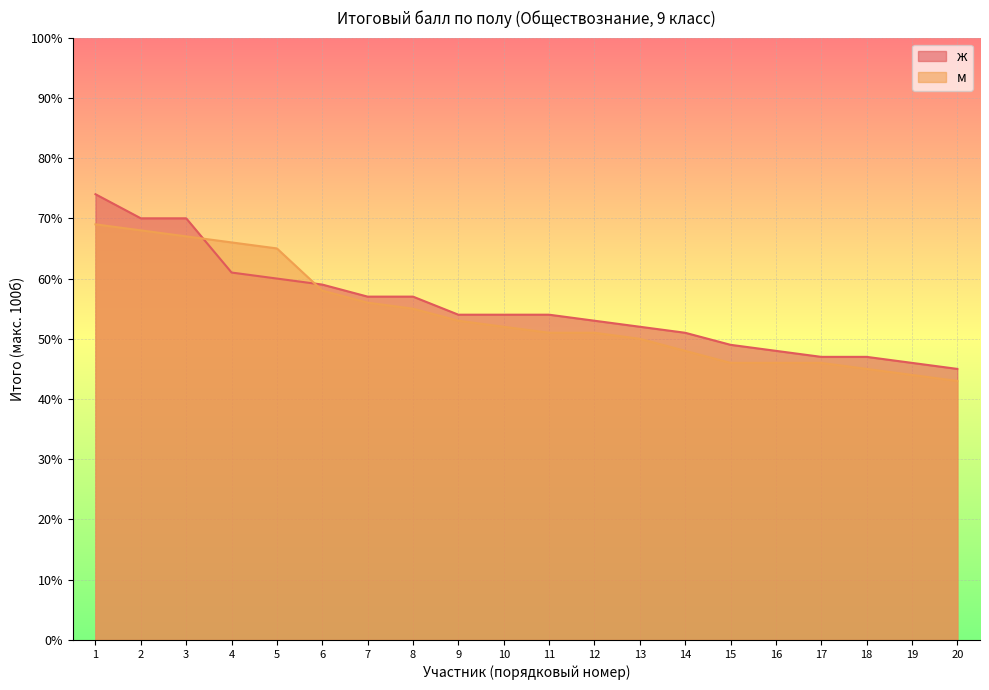

Between which two adjacent categories do м and ж first intersect?

3 and 4